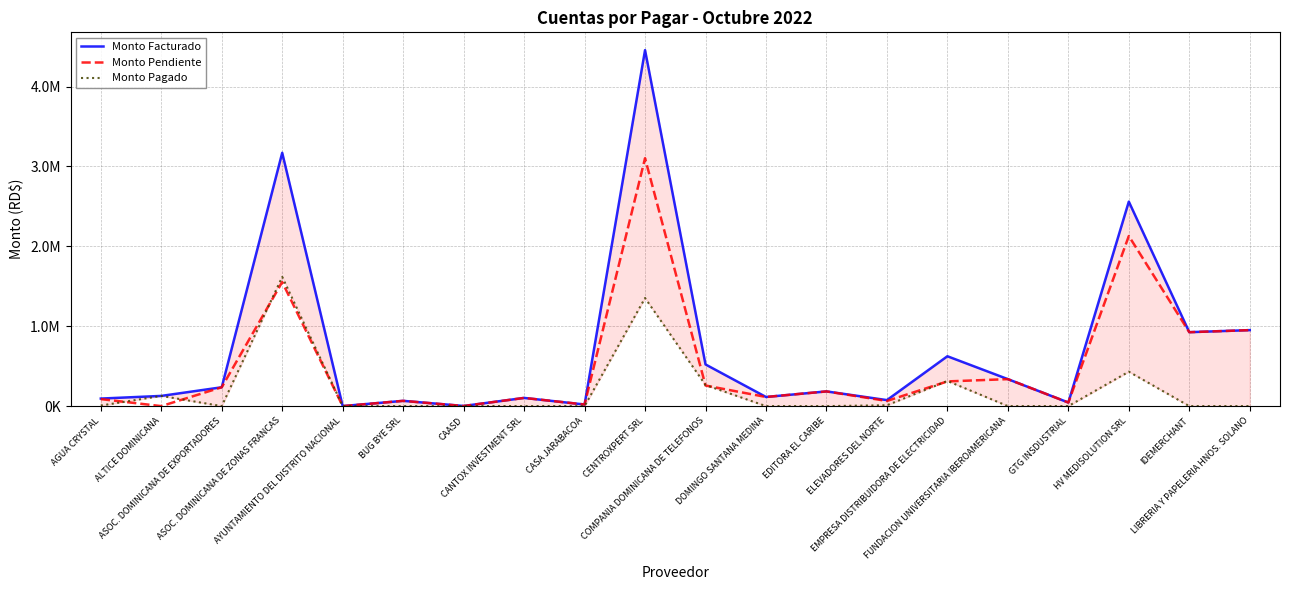

Reading right to left, extract all data points from this chart.

Monto Facturado: LIBRERIA Y PAPELERIA HNOS. SOLANO=951311.6	IDEMERCHANT=925553.7	HV MEDISOLUTION SRL=2560091.2	GTG INSDUSTRIAL=45047.4	FUNDACION UNIVERSITARIA IBEROAMERICANA=337724.5	EMPRESA DISTRIBUIDORA DE ELECTRICIDAD=624266.7	ELEVADORES DEL NORTE=75320.0	EDITORA EL CARIBE=184211.2	DOMINGO SANTANA MEDINA=114406.8	COMPANIA DOMINICANA DE TELEFONOS=521747.1	CENTROXPERT SRL=4456296.8	CASA JARABACOA=20199.9	CANTOX INVESTMENT SRL=102762.2	CAASD=1995.0	BUG BYE SRL=66048.6	AYUNTAMIENTO DEL DISTRITO NACIONAL=675.0	ASOC. DOMINICANA DE ZONAS FRANCAS=3171025.0	ASOC. DOMINICANA DE EXPORTADORES=236000.0	ALTICE DOMINICANA=127787.0	AGUA CRYSTAL=94510.8
Monto Pendiente: LIBRERIA Y PAPELERIA HNOS. SOLANO=951311.6	IDEMERCHANT=925553.7	HV MEDISOLUTION SRL=2128975.0	GTG INSDUSTRIAL=45047.4	FUNDACION UNIVERSITARIA IBEROAMERICANA=337724.5	EMPRESA DISTRIBUIDORA DE ELECTRICIDAD=309340.3	ELEVADORES DEL NORTE=64560.0	EDITORA EL CARIBE=184211.2	DOMINGO SANTANA MEDINA=114406.8	COMPANIA DOMINICANA DE TELEFONOS=257801.7	CENTROXPERT SRL=3103117.1	CASA JARABACOA=20199.9	CANTOX INVESTMENT SRL=102762.2	CAASD=1335.0	BUG BYE SRL=66048.6	AYUNTAMIENTO DEL DISTRITO NACIONAL=0.0	ASOC. DOMINICANA DE ZONAS FRANCAS=1553500.0	ASOC. DOMINICANA DE EXPORTADORES=236000.0	ALTICE DOMINICANA=0.0	AGUA CRYSTAL=87718.2
Monto Pagado: LIBRERIA Y PAPELERIA HNOS. SOLANO=0.0	IDEMERCHANT=0.0	HV MEDISOLUTION SRL=431116.1	GTG INSDUSTRIAL=0.0	FUNDACION UNIVERSITARIA IBEROAMERICANA=0.0	EMPRESA DISTRIBUIDORA DE ELECTRICIDAD=314926.4	ELEVADORES DEL NORTE=10760.0	EDITORA EL CARIBE=0.0	DOMINGO SANTANA MEDINA=0.0	COMPANIA DOMINICANA DE TELEFONOS=263945.4	CENTROXPERT SRL=1353179.6	CASA JARABACOA=0.0	CANTOX INVESTMENT SRL=0.0	CAASD=660.0	BUG BYE SRL=0.0	AYUNTAMIENTO DEL DISTRITO NACIONAL=675.0	ASOC. DOMINICANA DE ZONAS FRANCAS=1617525.0	ASOC. DOMINICANA DE EXPORTADORES=0.0	ALTICE DOMINICANA=127787.0	AGUA CRYSTAL=6792.5